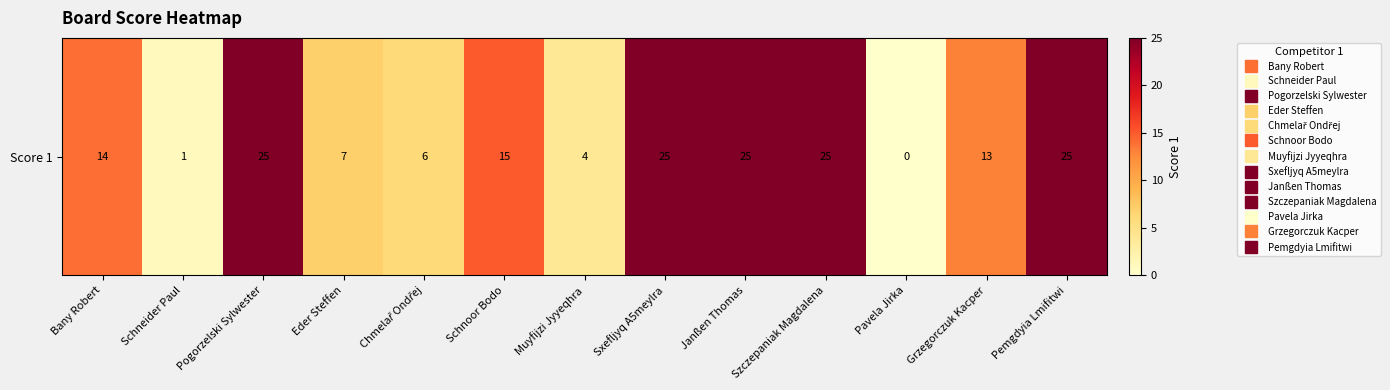

Is it true that the value at Bany Robert is 3?

False